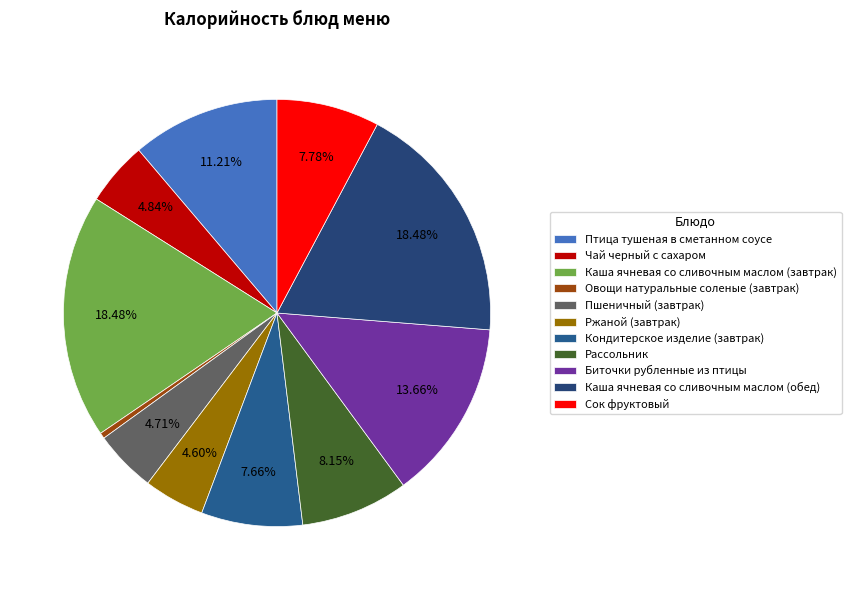

What is the ratio of the value at Овощи натуральные соленые (завтрак) to the value at Сок фруктовый?

0.1